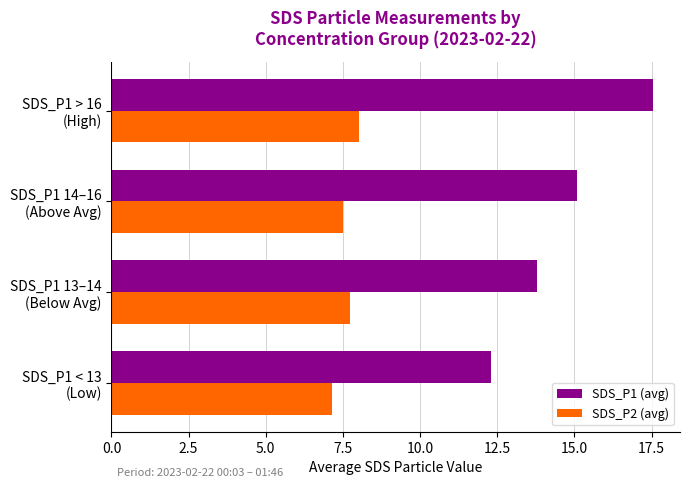

At how many categories does at least one series exceed 11?

4